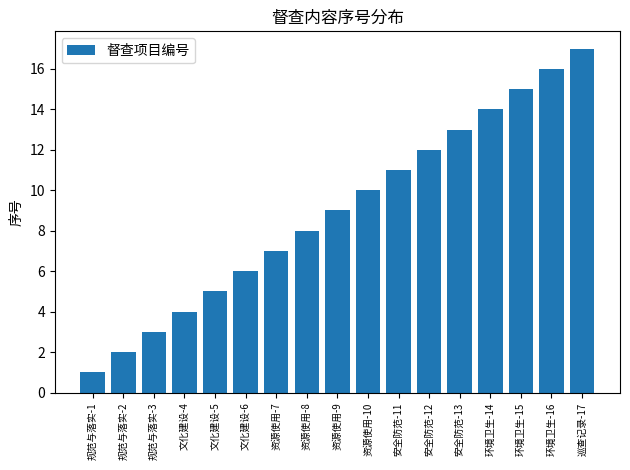

Is it true that the value at 文化建设-5 is 5?

True